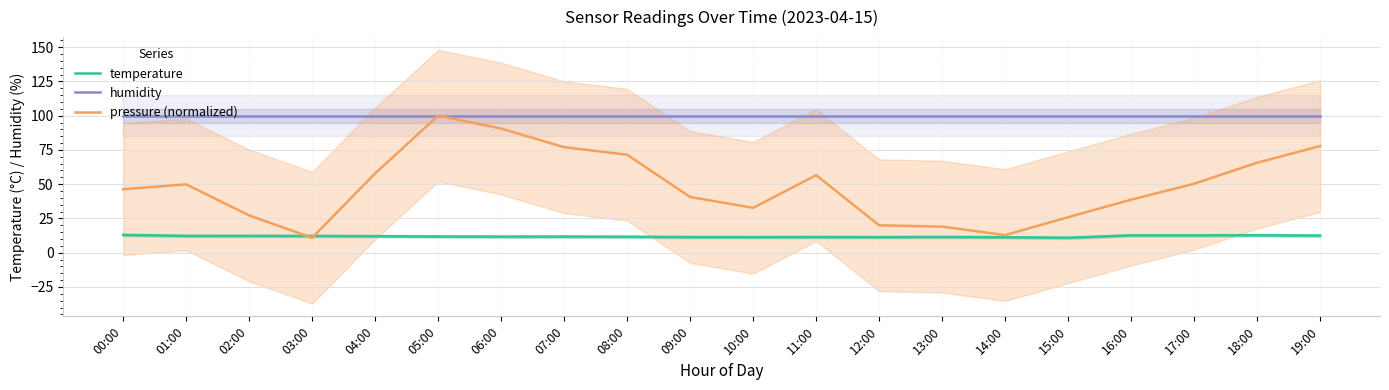

How many series are shown in this chart?

3